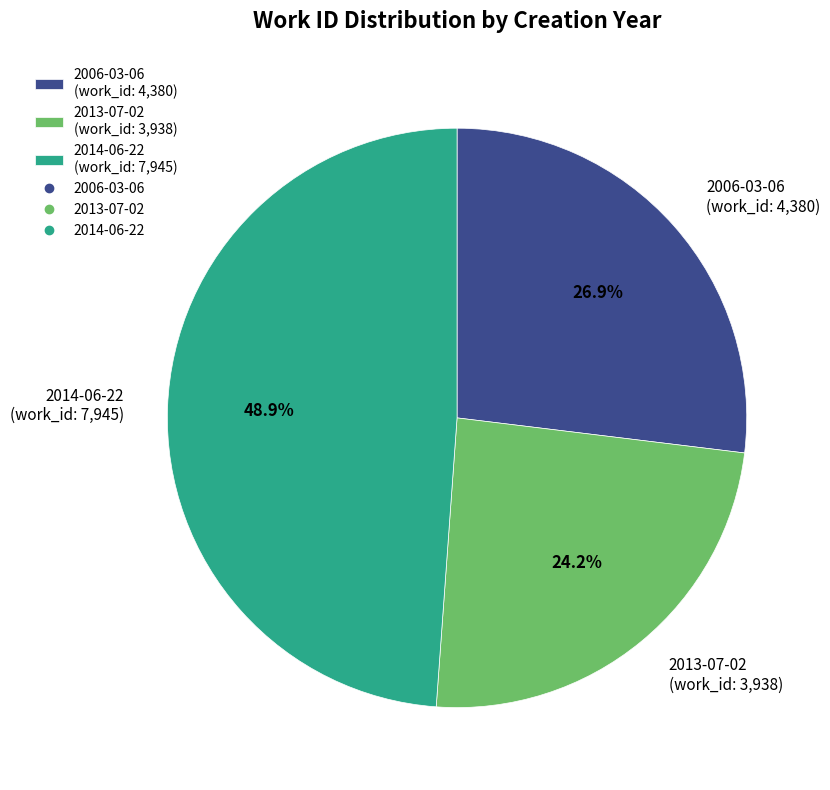

Combined, what portion of the pie is 2006-03-06 and 2014-06-22?

75.8%